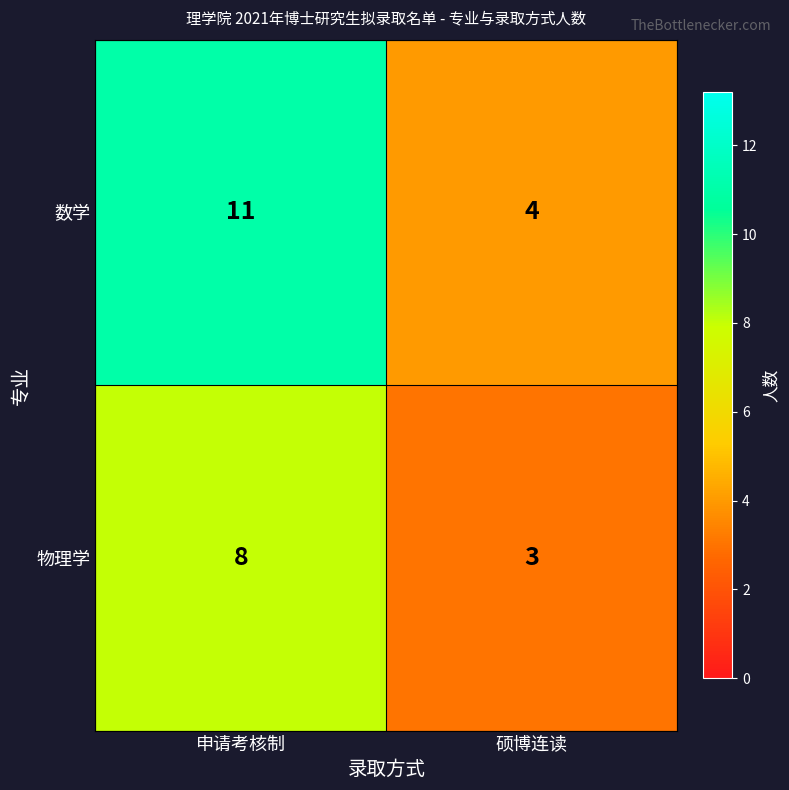

What is the difference between the maximum and minimum values in the 物理学 series?

5